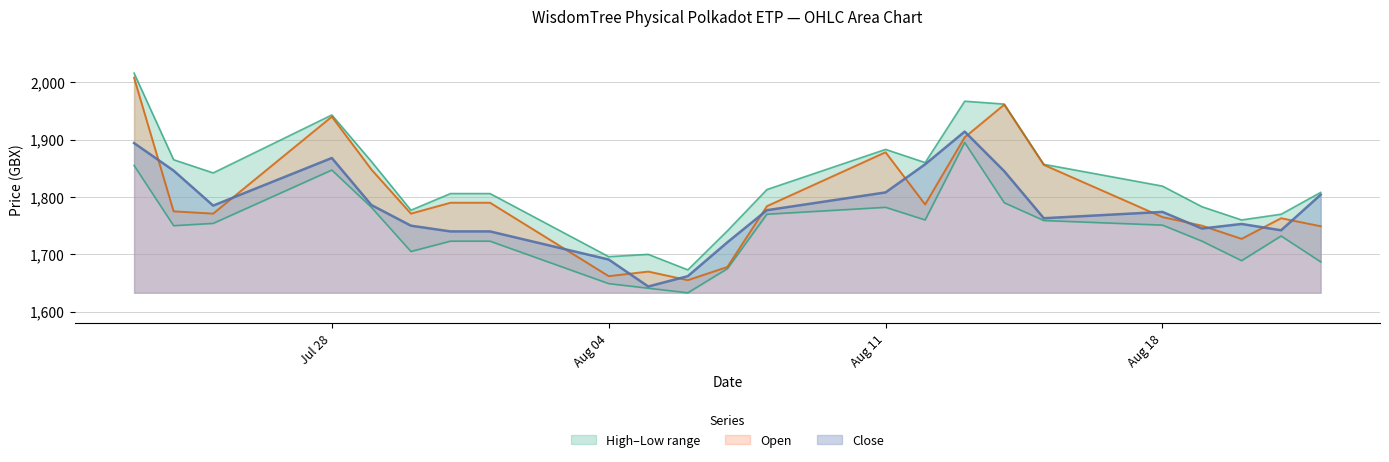

True or false: Open and Close cross at least once.

True